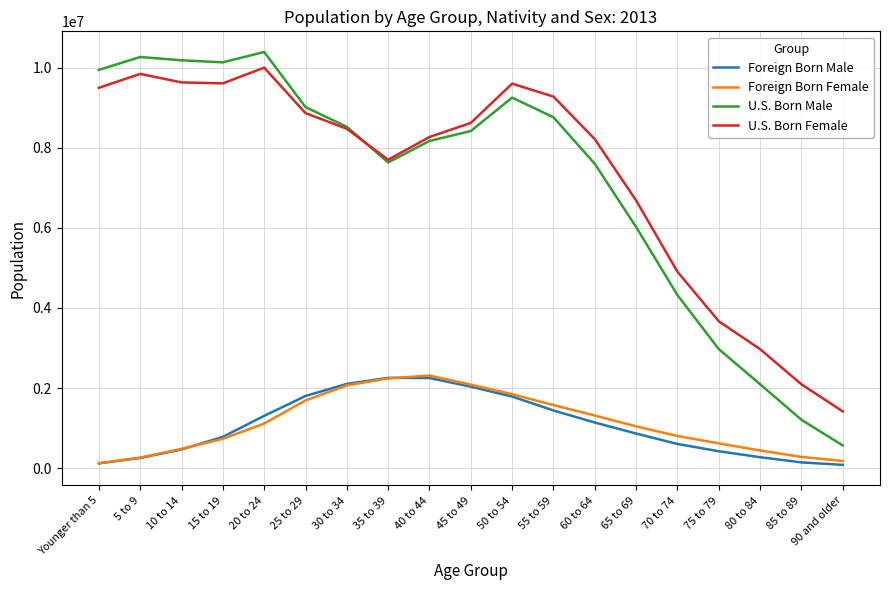

True or false: Foreign Born Male and U.S. Born Male intersect in this chart.

False